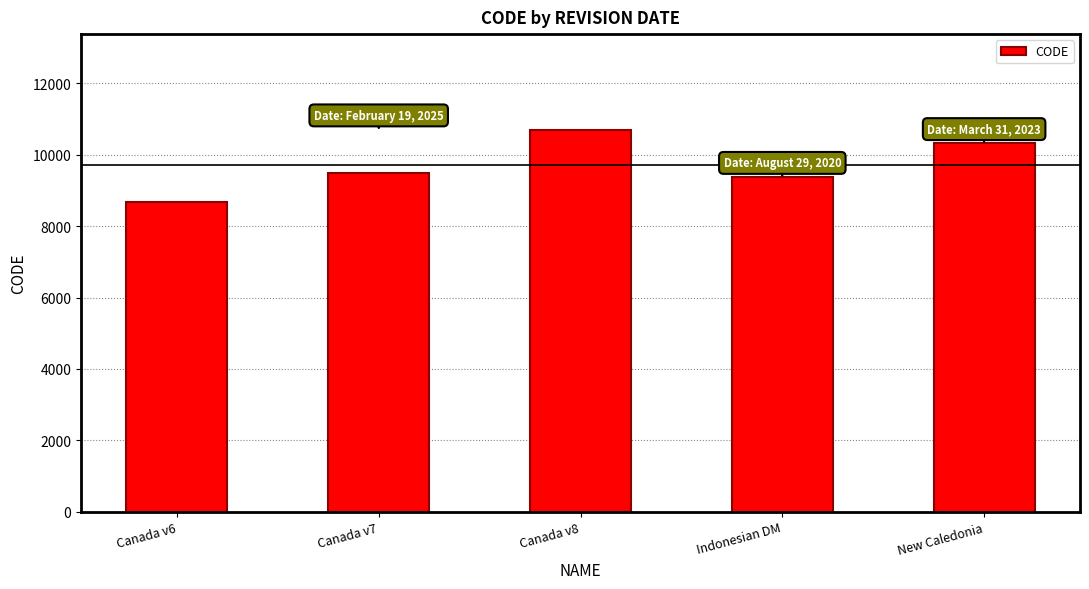

Reading left to right, transcribe all the data shown in this chart.

8676	9483	10707	9375	10323